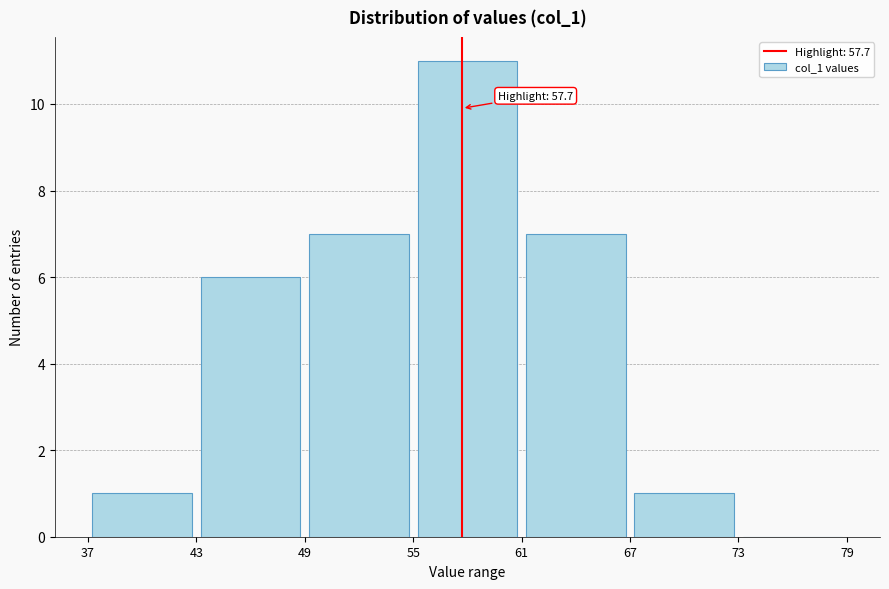

Over which range of the x-axis is the bar tallest?

55 to 61